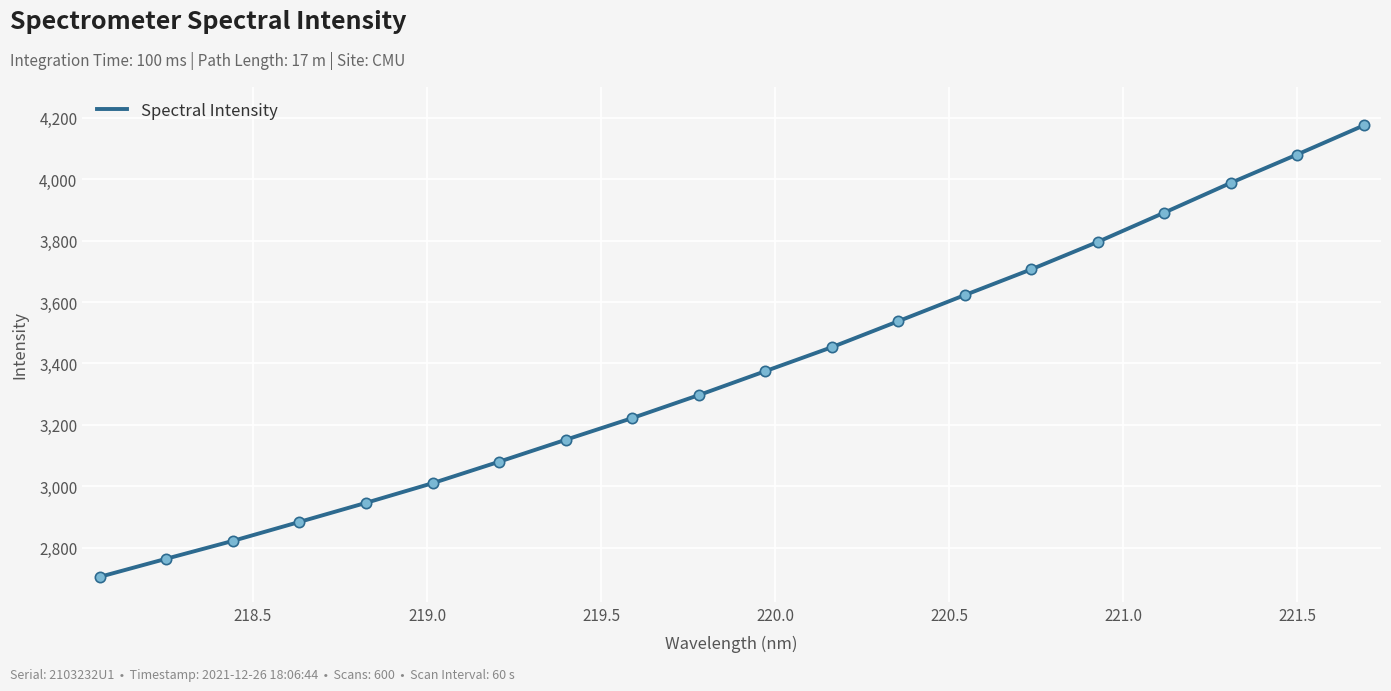

What is the greatest value displayed?

4174.1